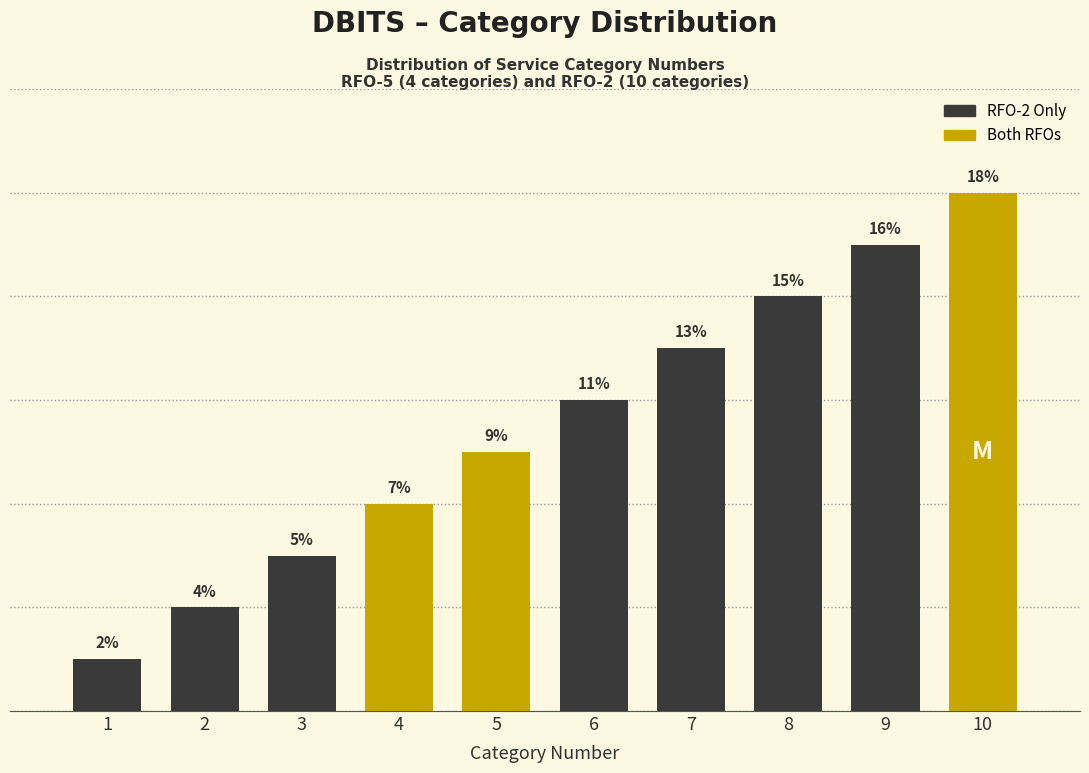

Rank the categories by value from highest to lowest.

10, 9, 8, 7, 6, 5, 4, 3, 2, 1